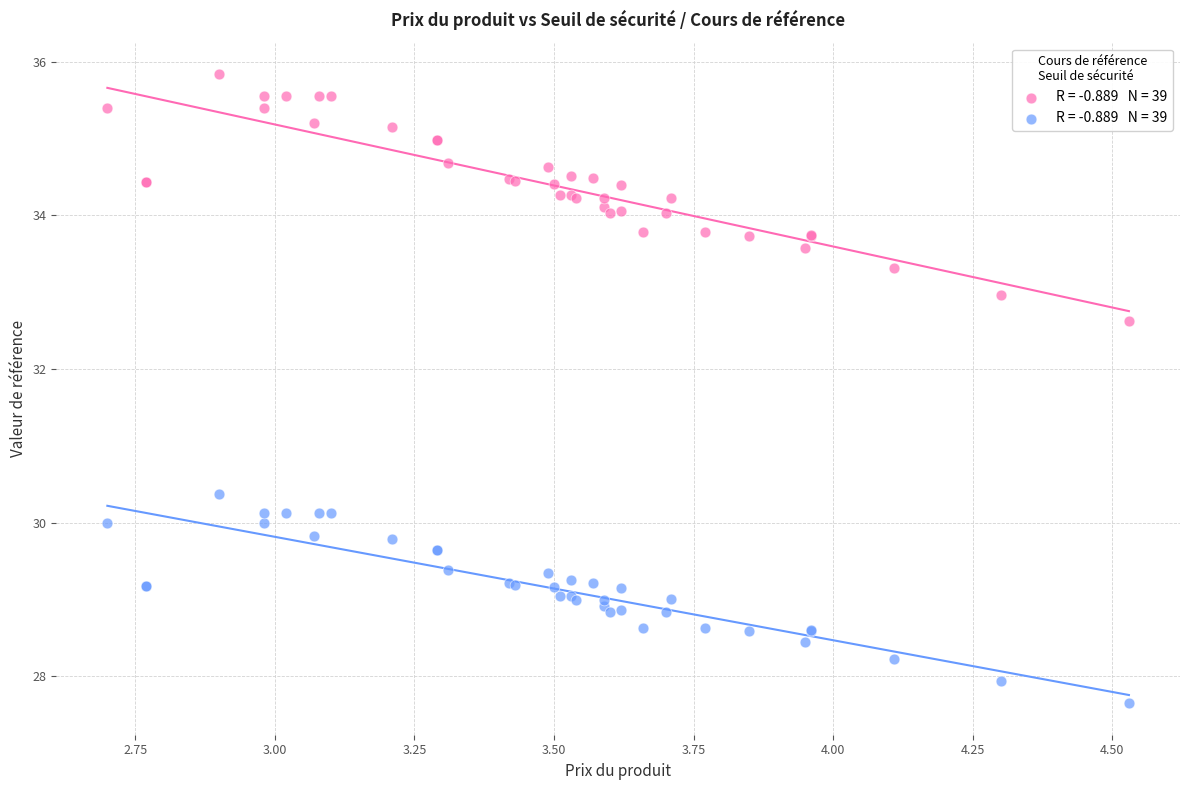

Across all series, what Y value is closest to 31?

30.4